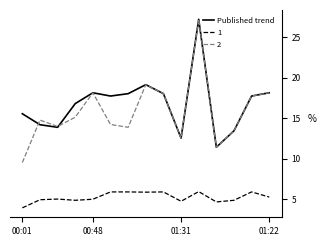

How many lines are shown in the chart?

3